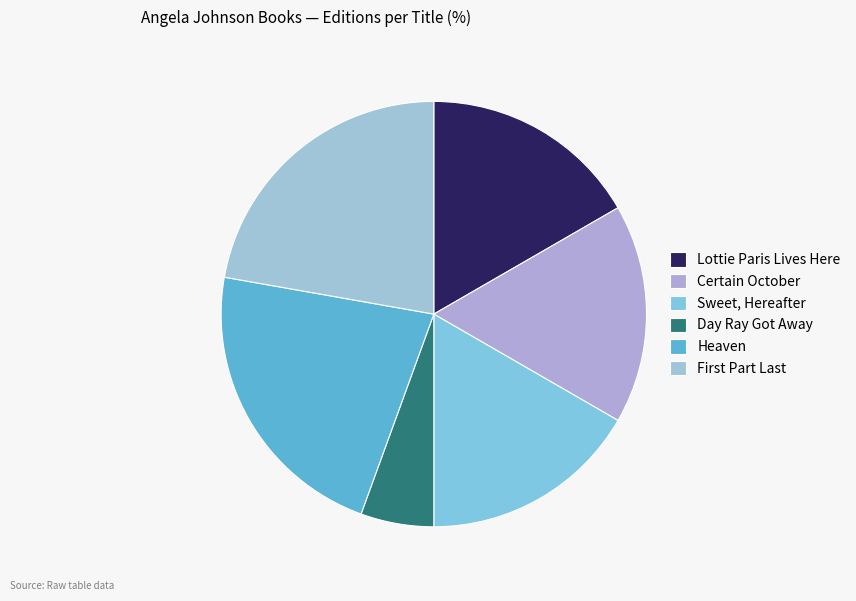

How many segments does this pie chart have?

6